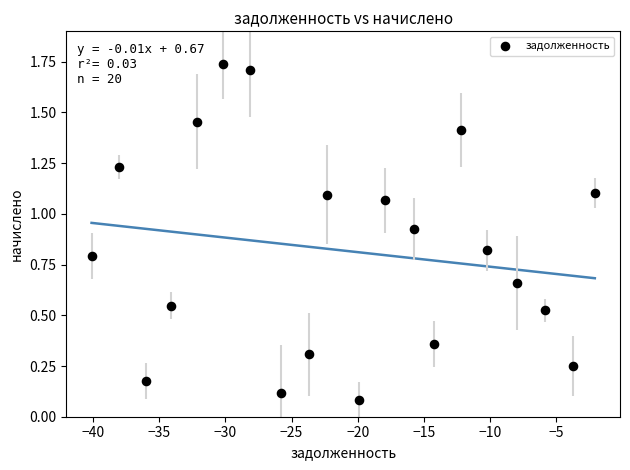

What is the range of X values (max minus min)?

38.0